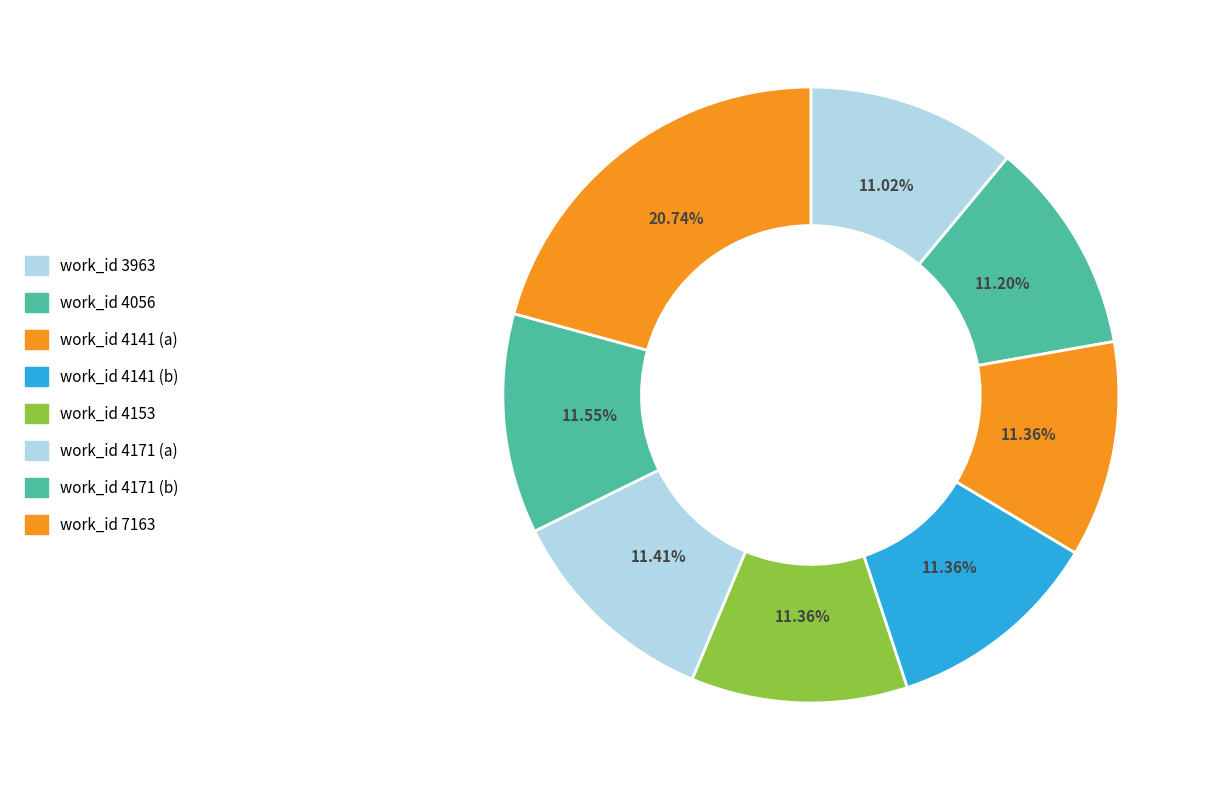

True or false: work_id 4141 (b) accounts for 11% of the total.

True